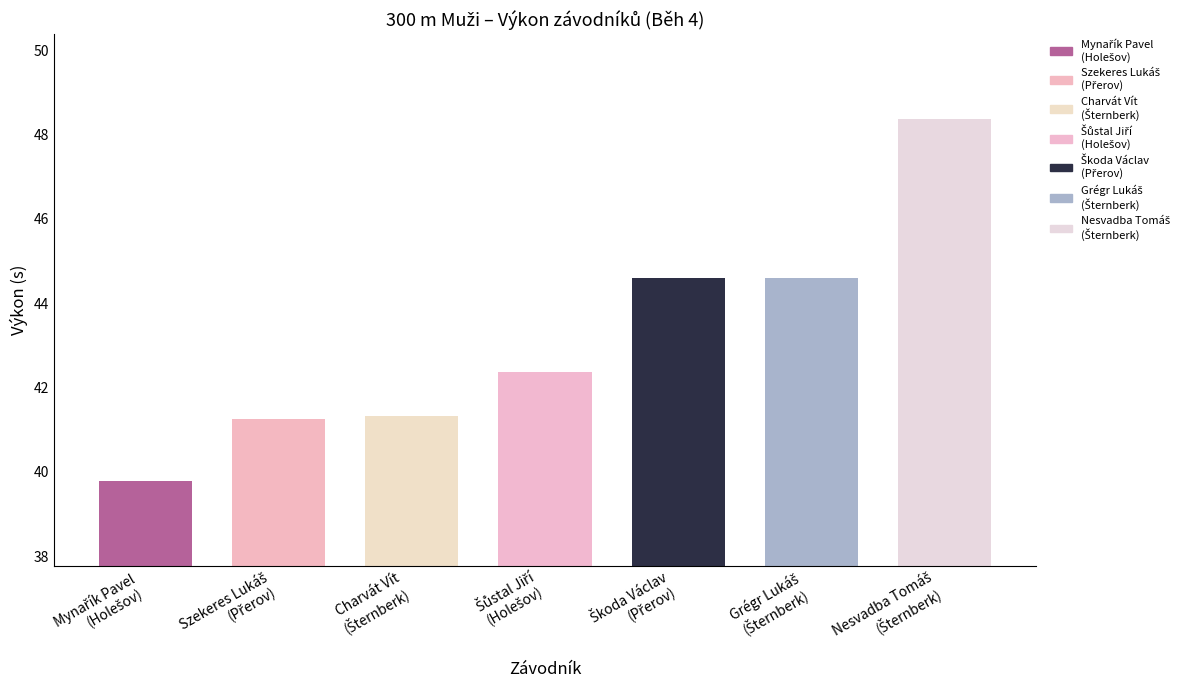

What is the difference between the second highest and second lowest values?

3.3